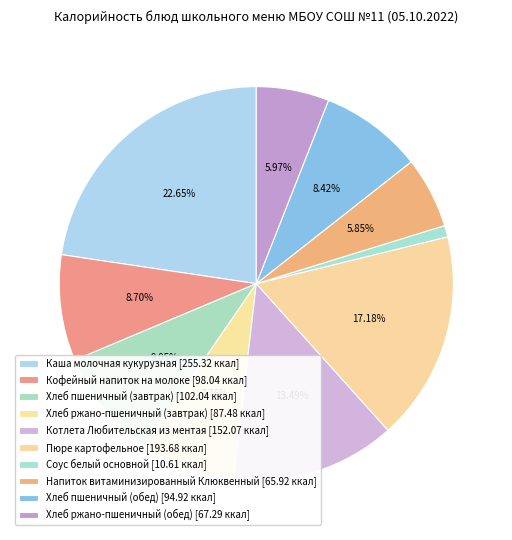

How many segments does this pie chart have?

10